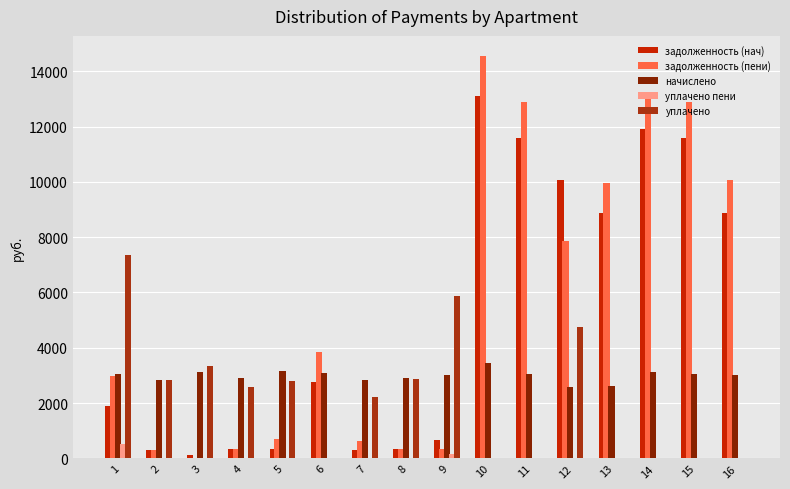

What is the maximum value shown in the chart?

14555.9